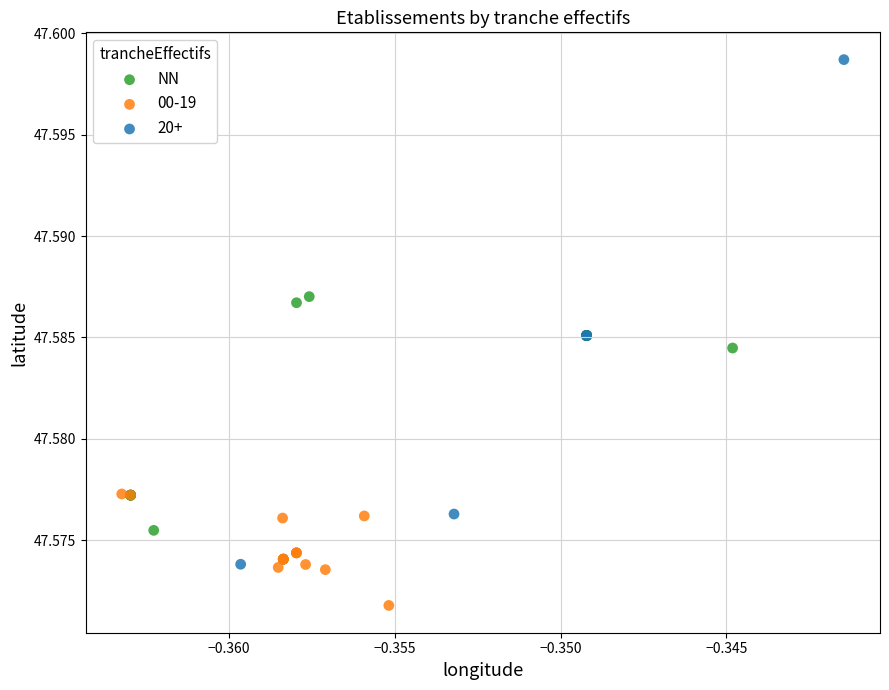

Which series reaches the minimum Y coordinate?

00-19